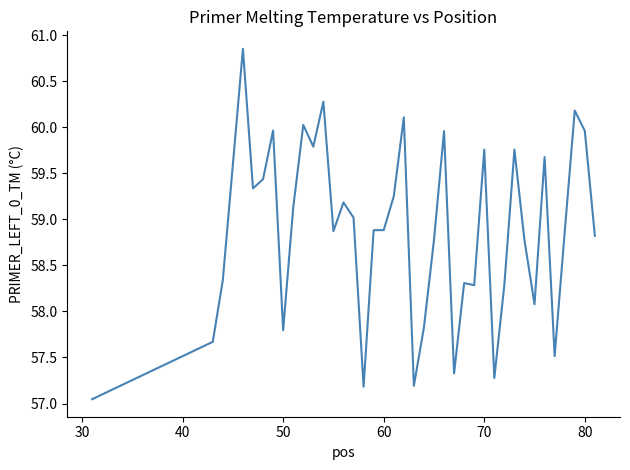

What is the difference between the maximum and minimum values?

3.8